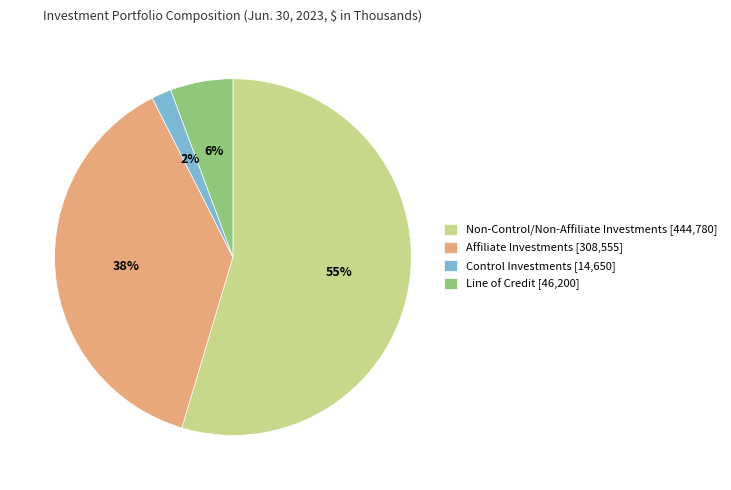

How many segments does this pie chart have?

4